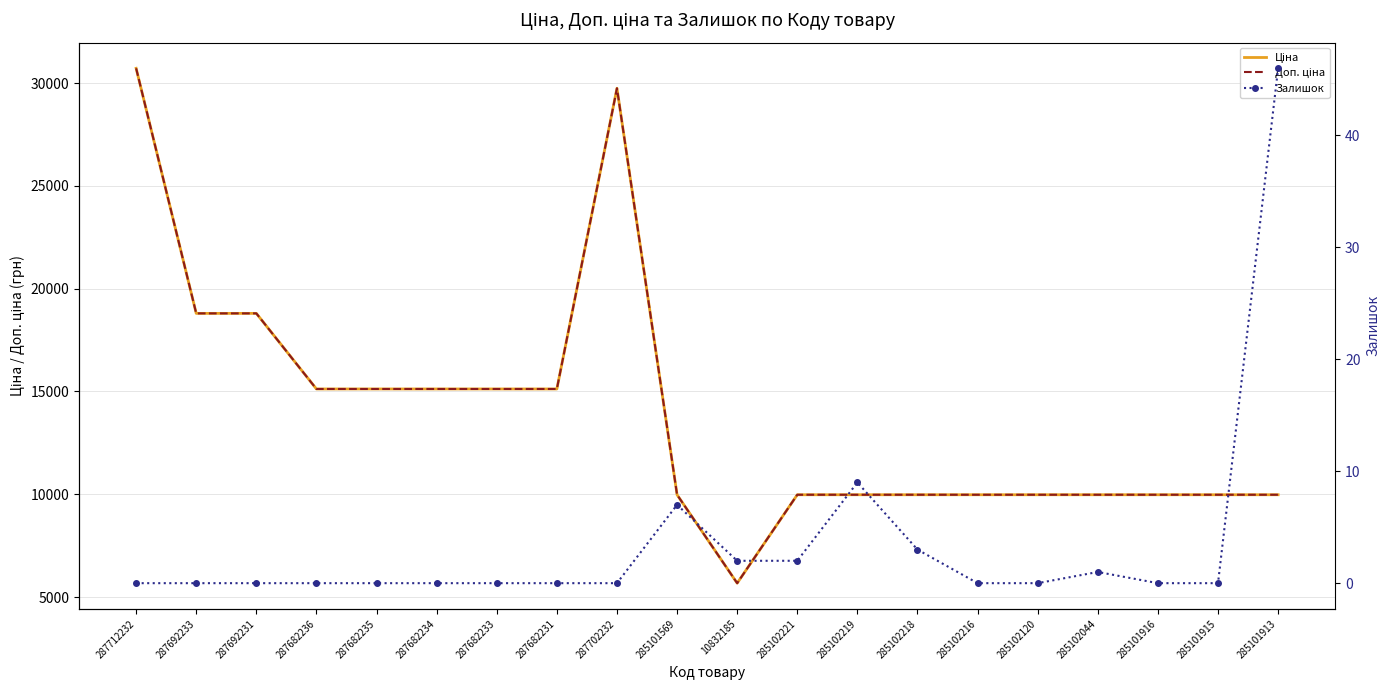

Where is the first local maximum for Ціна?

287702232